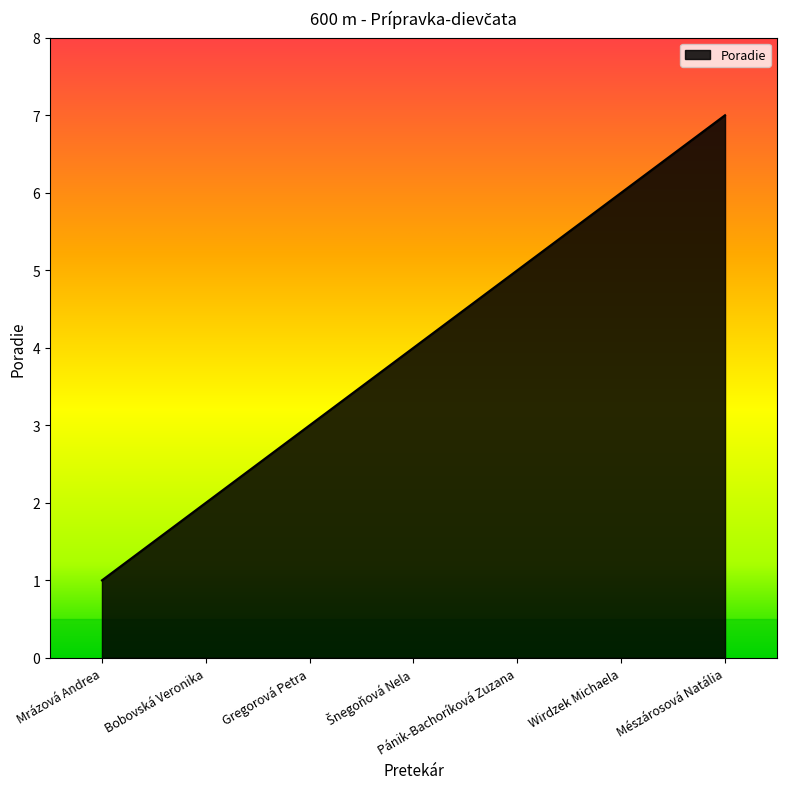

What is the sum of the values at Mészárosová Natália and Bobovská Veronika?

9